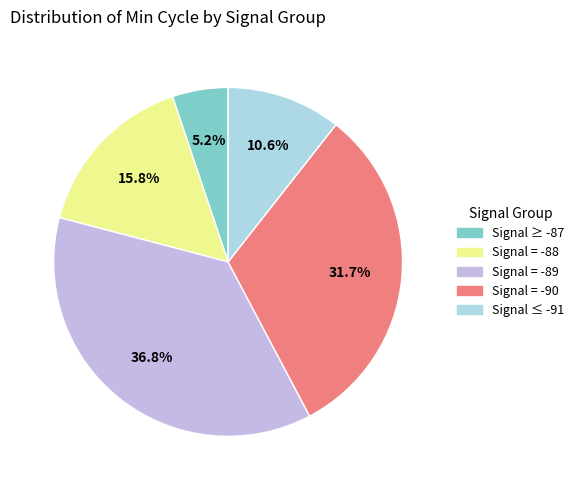

Is there a majority slice in this chart?

No